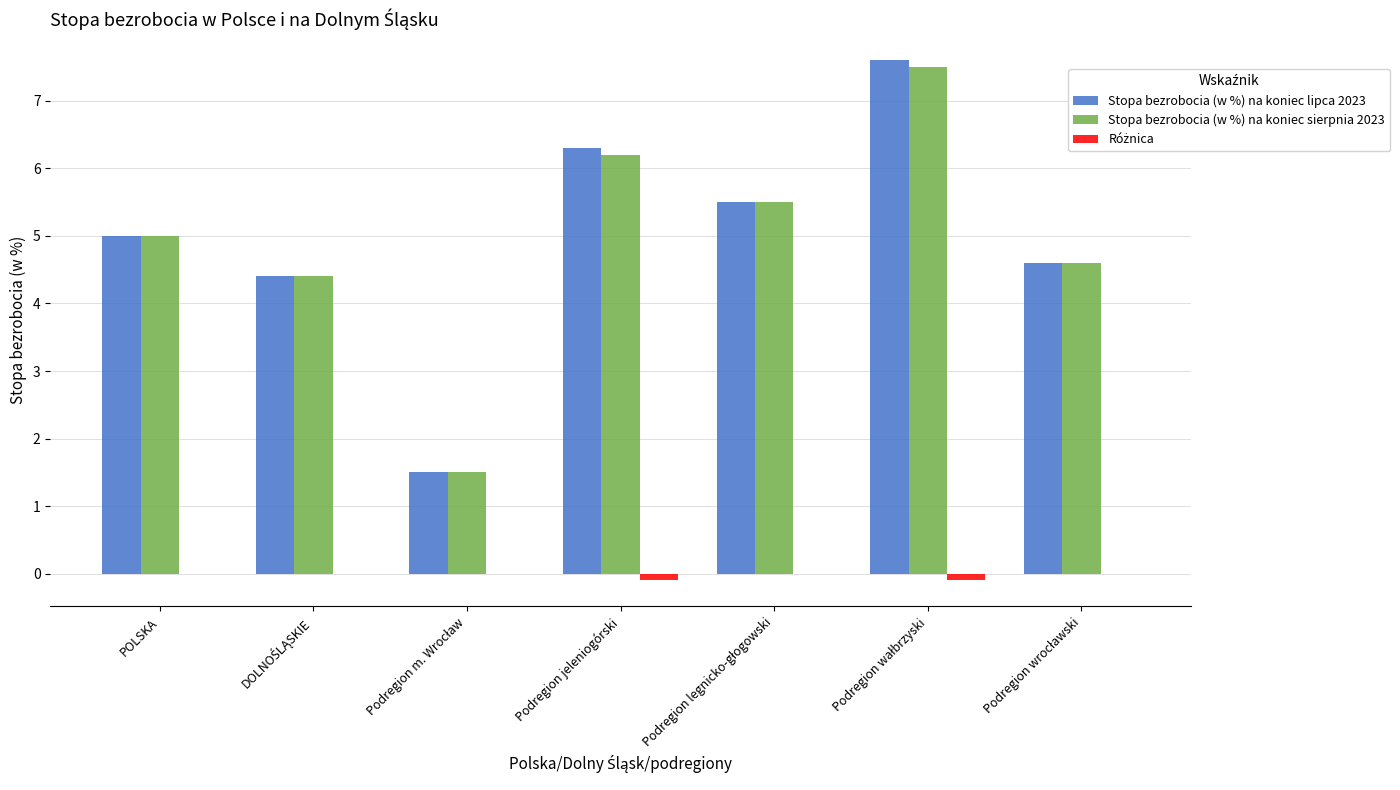

What is the highest value of the Stopa bezrobocia (w %) na koniec lipca 2023 series?

7.6